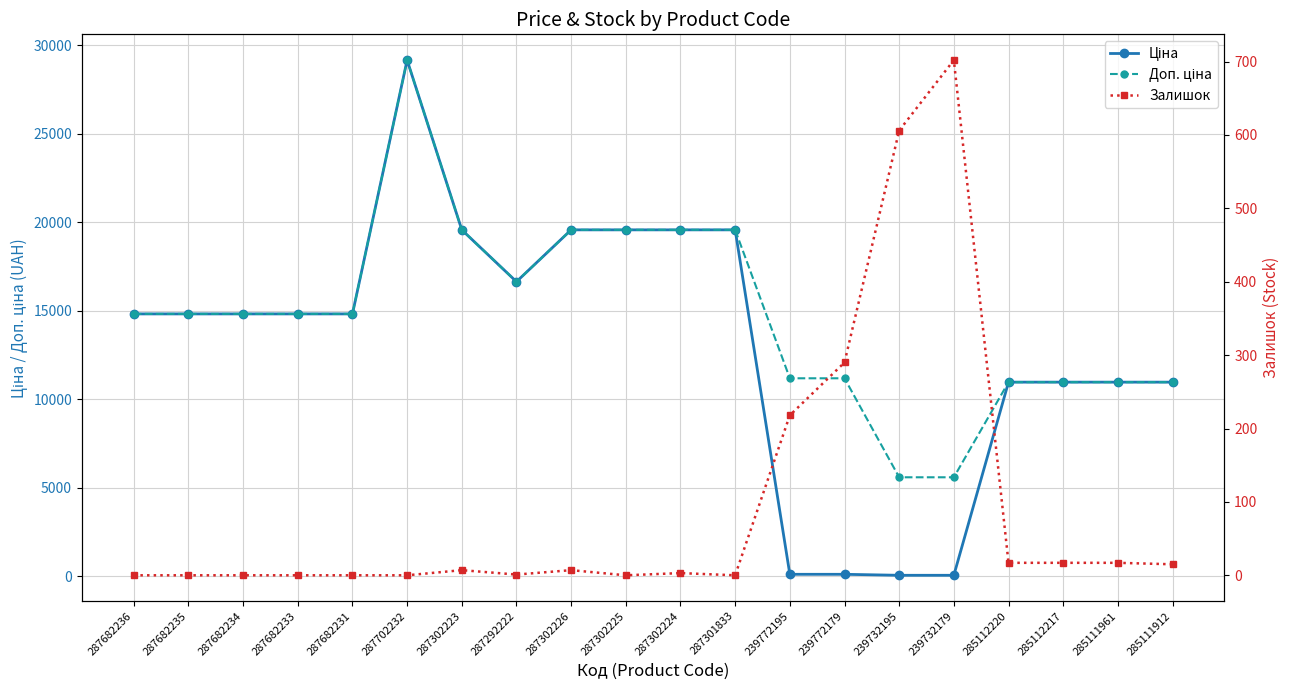

What is the maximum value for Ціна?

29152.3